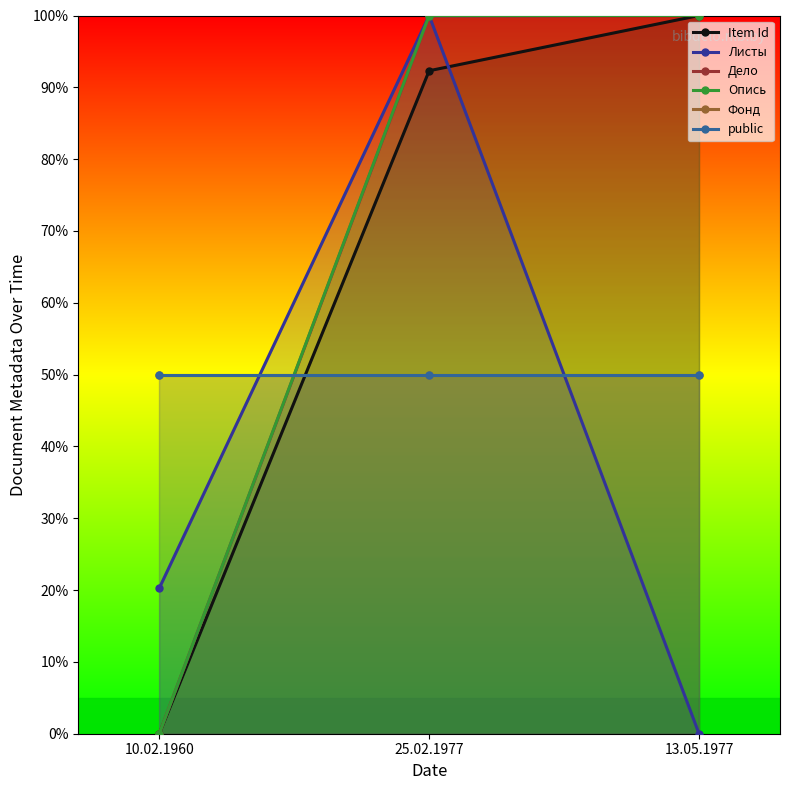

Reading left to right, extract all data points from this chart.

Item Id: 10.02.1960=0.0	25.02.1977=92.3	13.05.1977=100.0
Листы: 10.02.1960=20.3	25.02.1977=100.0	13.05.1977=0.0
Дело: 10.02.1960=0.0	25.02.1977=99.9	13.05.1977=100.0
Опись: 10.02.1960=0.0	25.02.1977=100.0	13.05.1977=100.0
Фонд: 10.02.1960=50.0	25.02.1977=50.0	13.05.1977=50.0
public: 10.02.1960=50.0	25.02.1977=50.0	13.05.1977=50.0